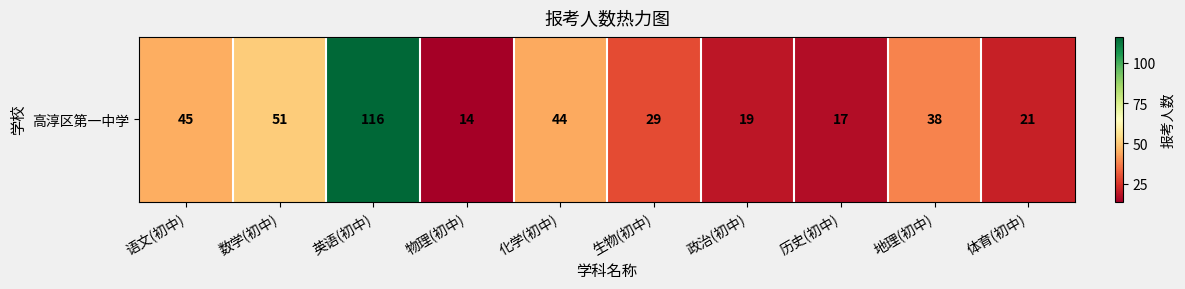

Approximately how many times larger is the value at 物理(初中) compared to 英语(初中)?

0.1